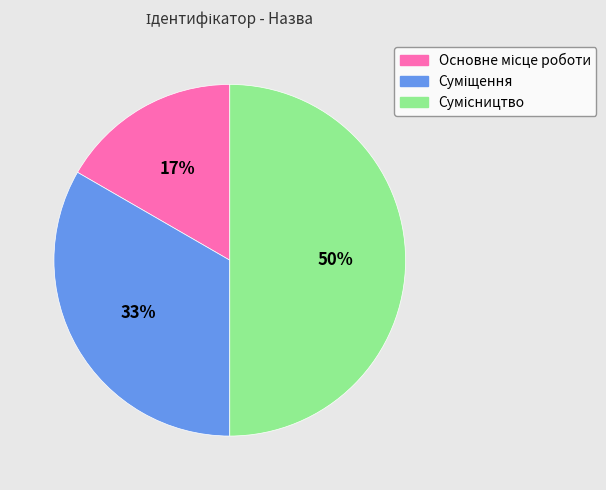

To the nearest percent, what is the average slice percentage?

33%